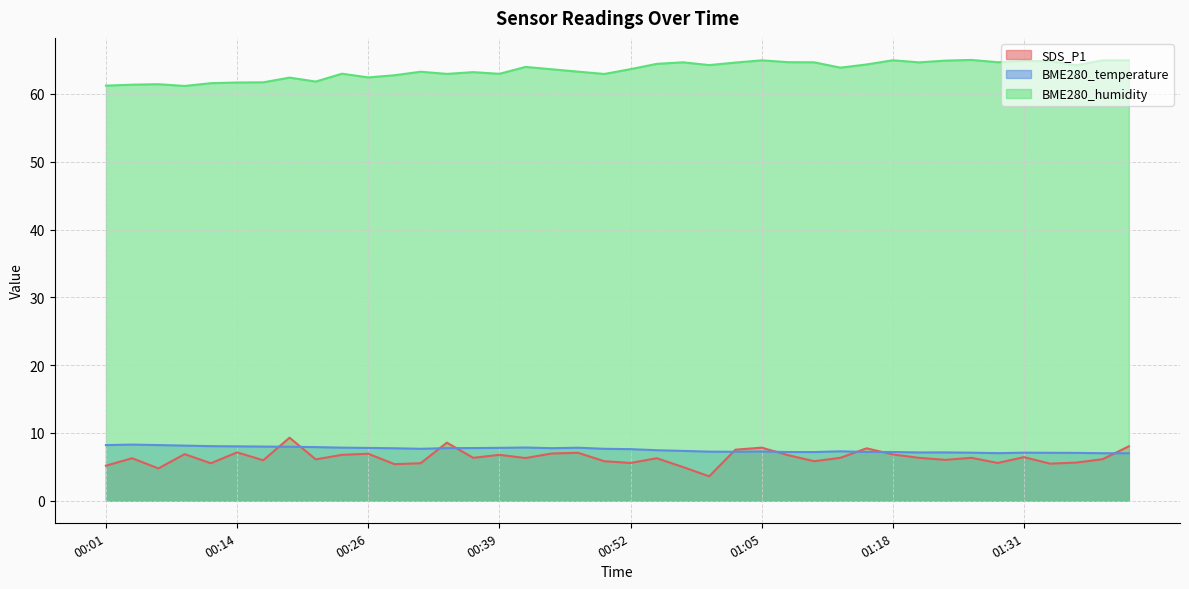

Is it true that BME280_temperature equals 7.0 at 01:28?

True